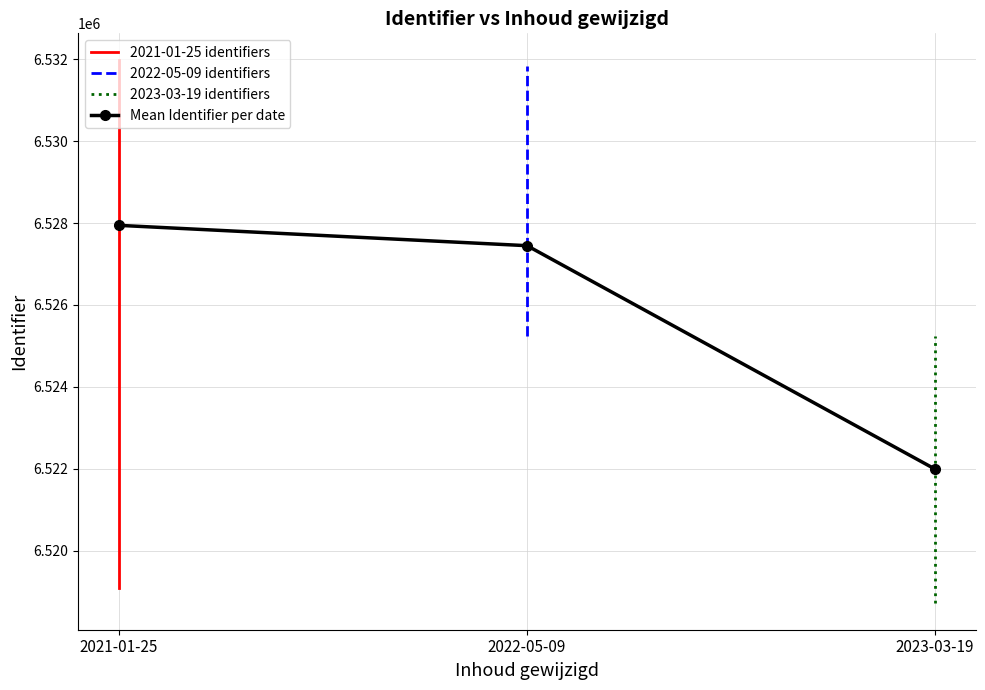

At which label is the value closest to 6525350?

2022-05-09